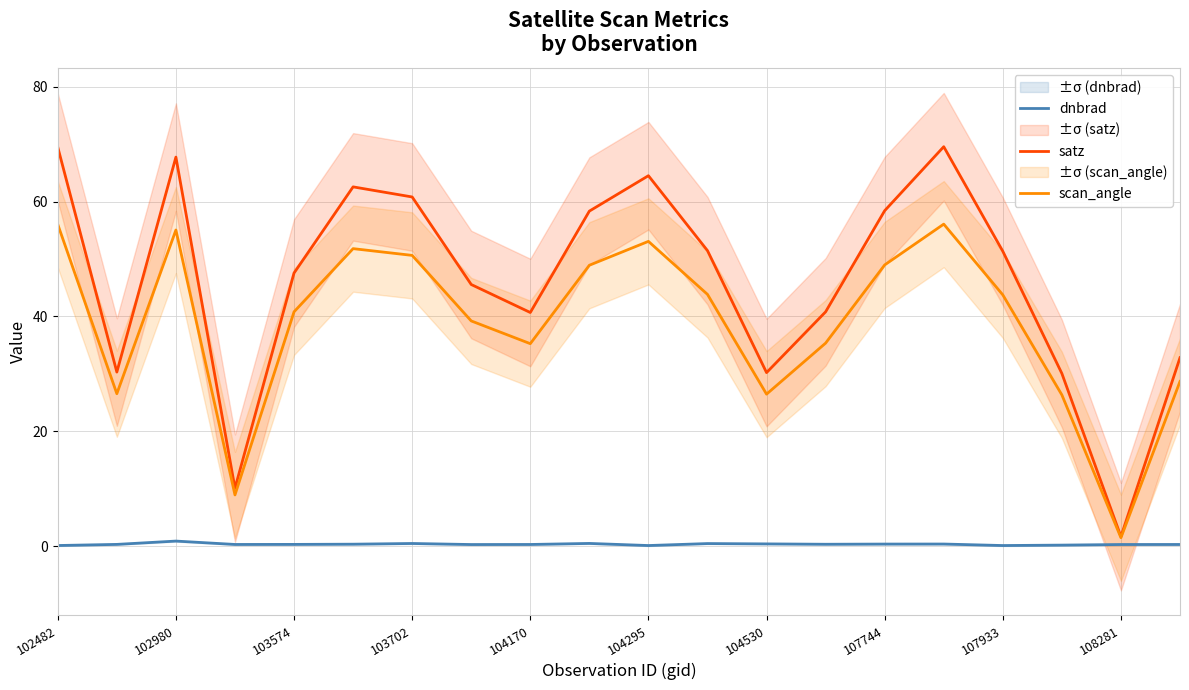

What is the value of the dnbrad point at the 9th from the left?

0.3